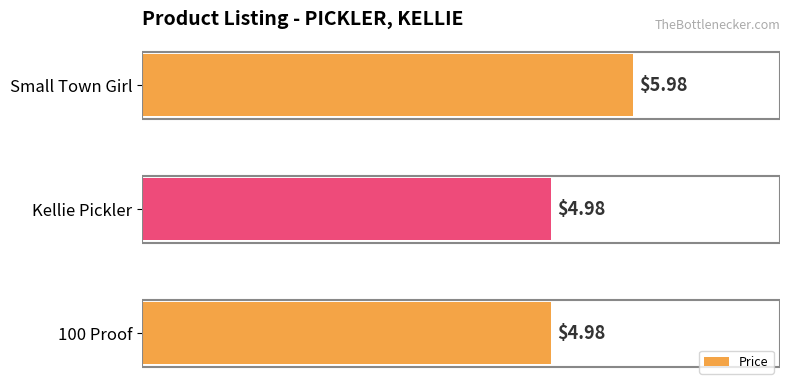

Approximately how many times larger is the value at Small Town Girl compared to Kellie Pickler?

1.2